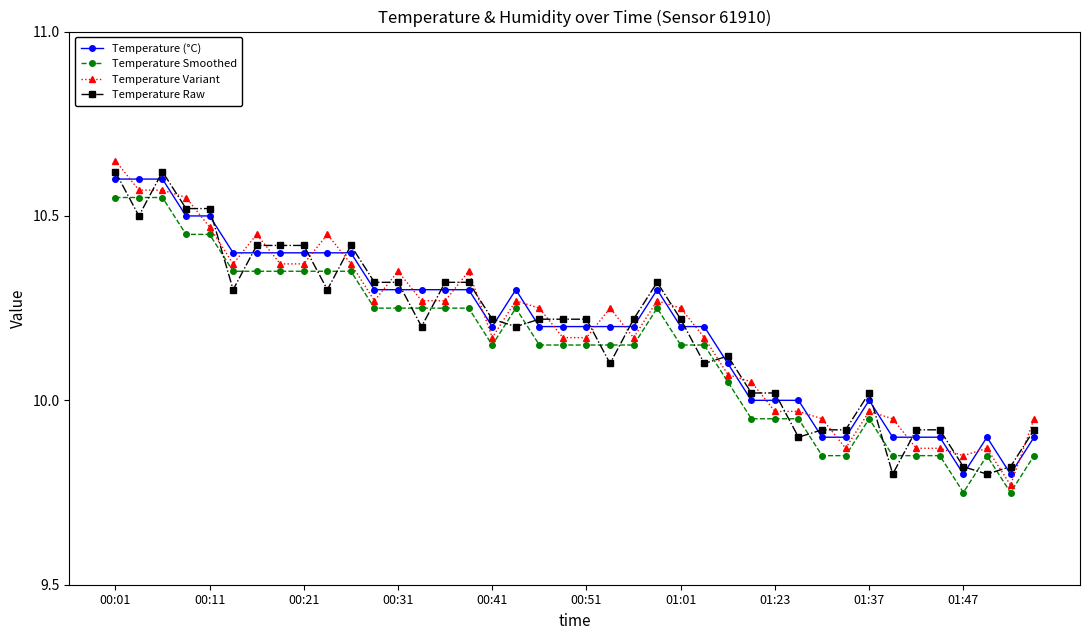

Is this an area chart (filled region under the line)?

No